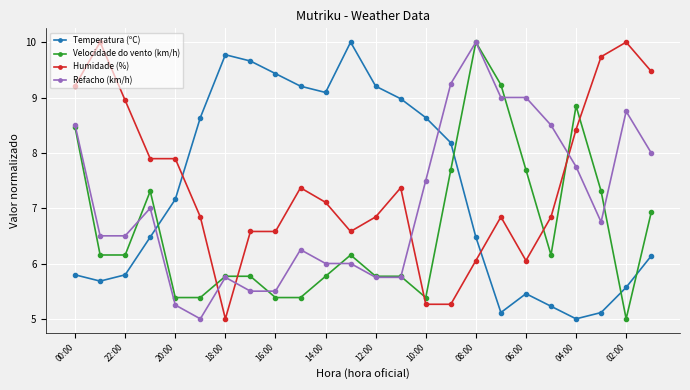

How many times do Temperatura (ºC) and Refacho (km/h) cross each other?

2